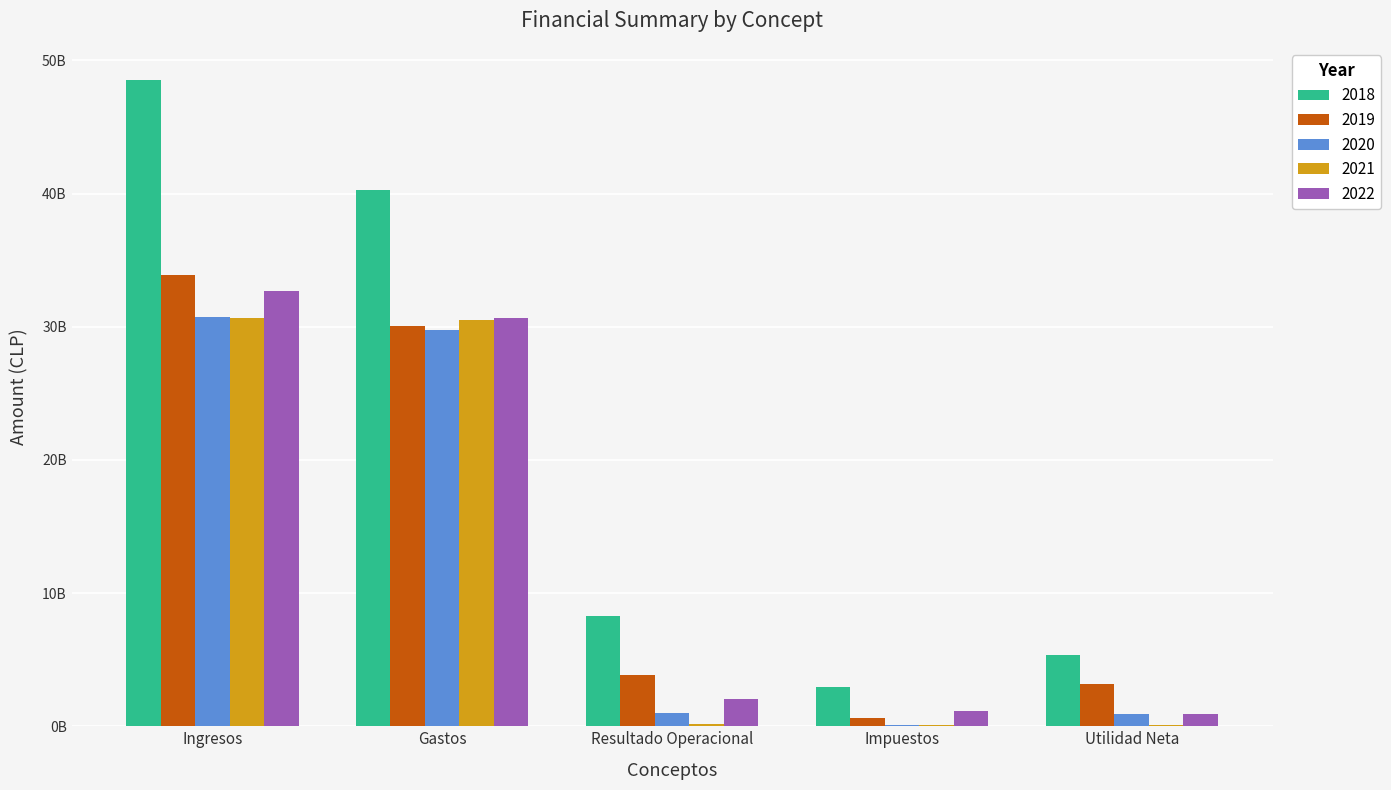

What are all the series names shown in the legend?

2018, 2019, 2020, 2021, 2022